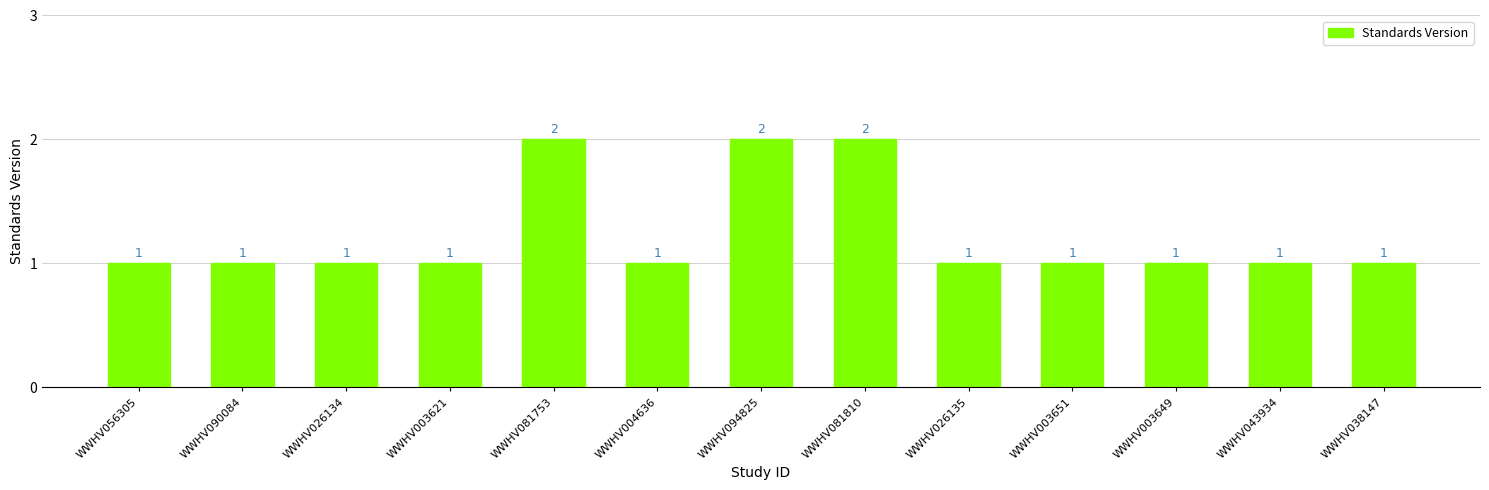

What is the value of the 1st bar from the left?

1